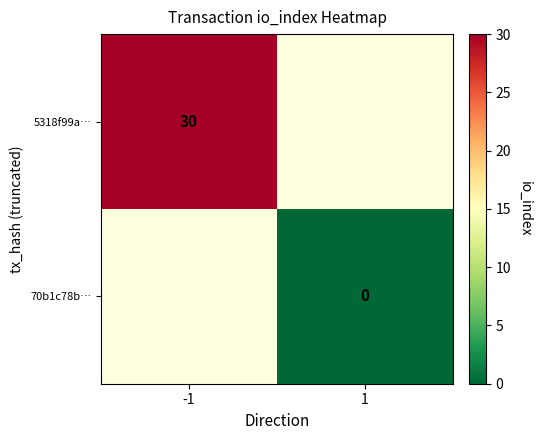

List the labels in order of 70b1c78b… value, largest first.

-1, 1